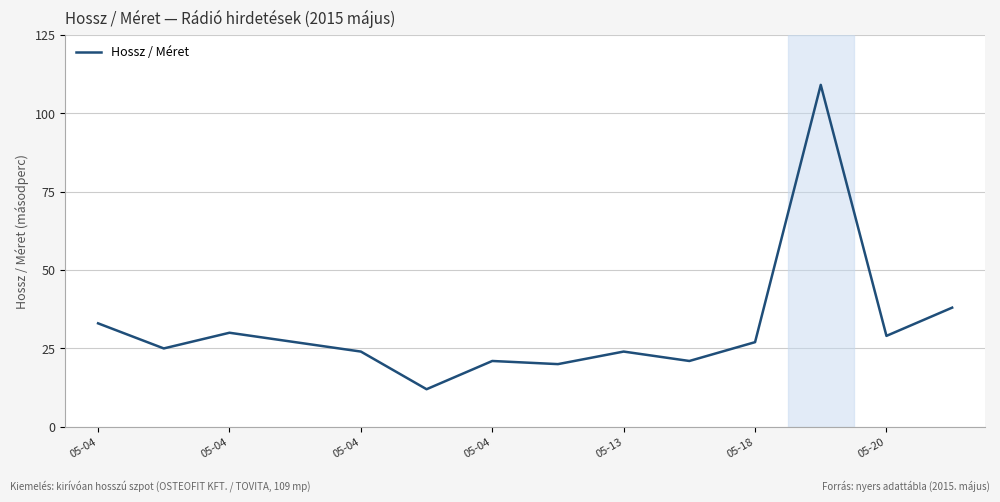

What is the difference between the maximum and minimum values?

97